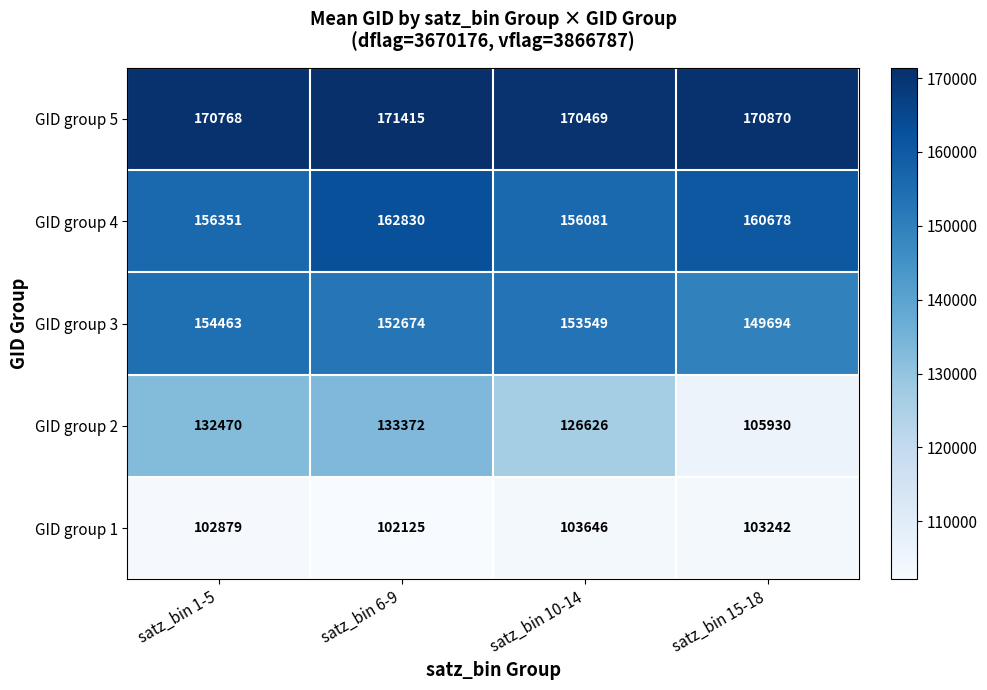

Which series changed the most between satz_bin 1-5 and satz_bin 10-14?

GID group 2